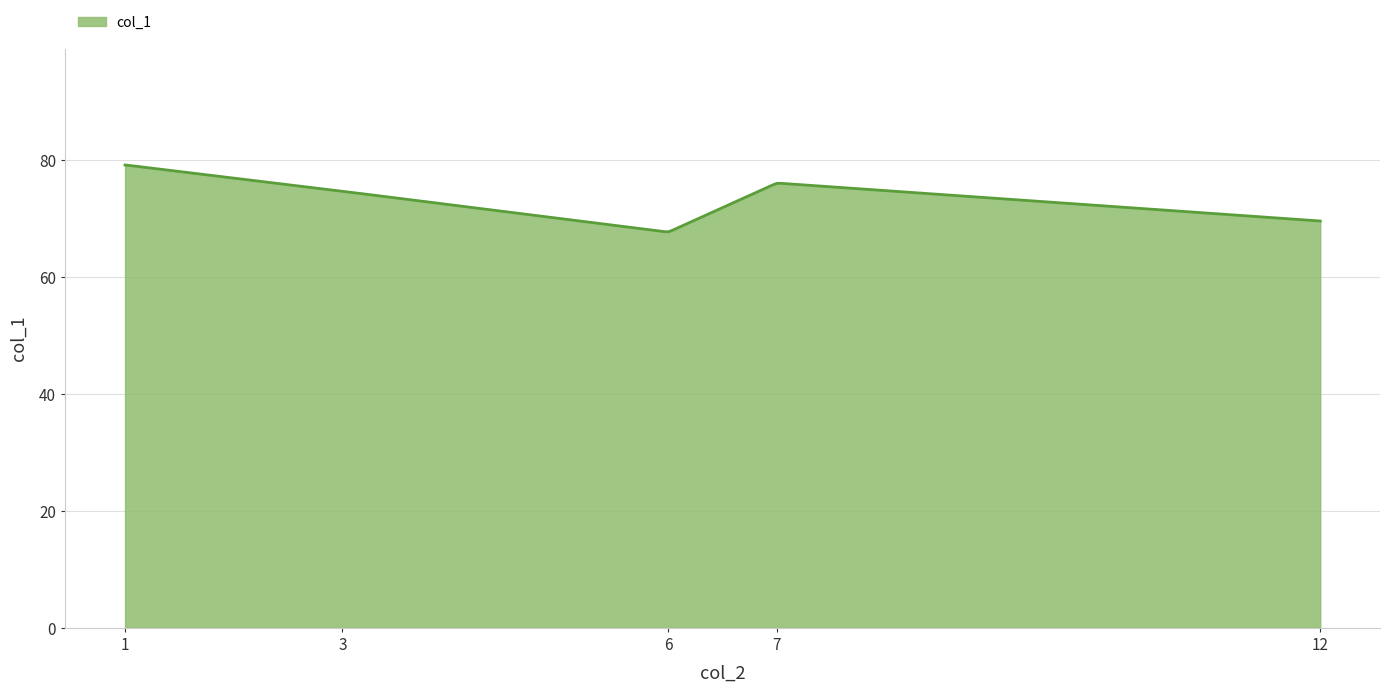

What is the sum of all values?

21919.1